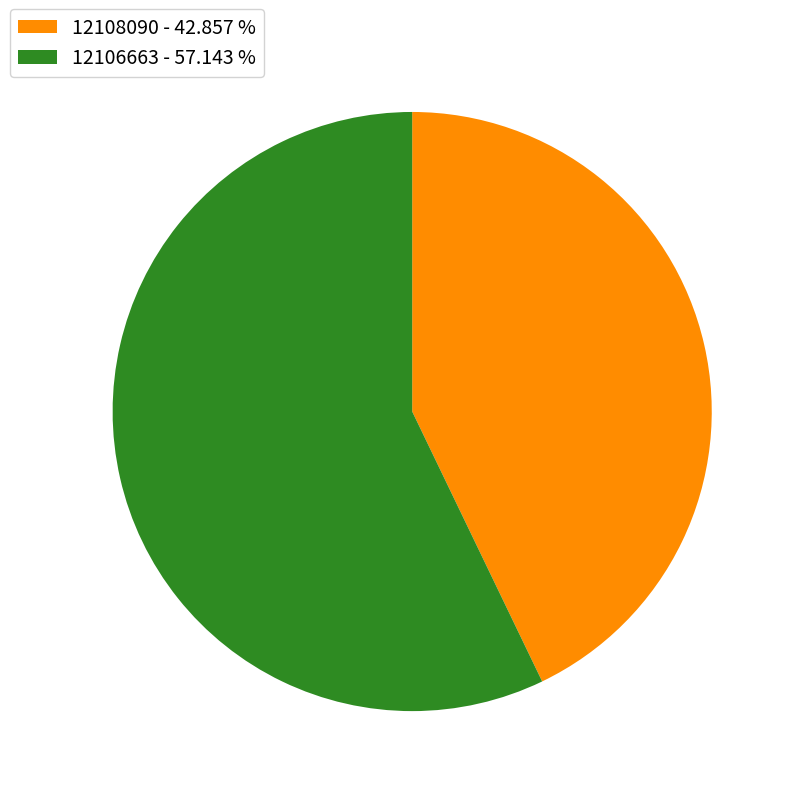

Between 12106663 - 57.143 % and 12108090 - 42.857 %, which is larger?

12106663 - 57.143 %